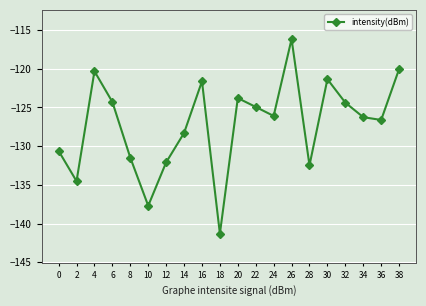

Where is the data nearest to the value -128?

14